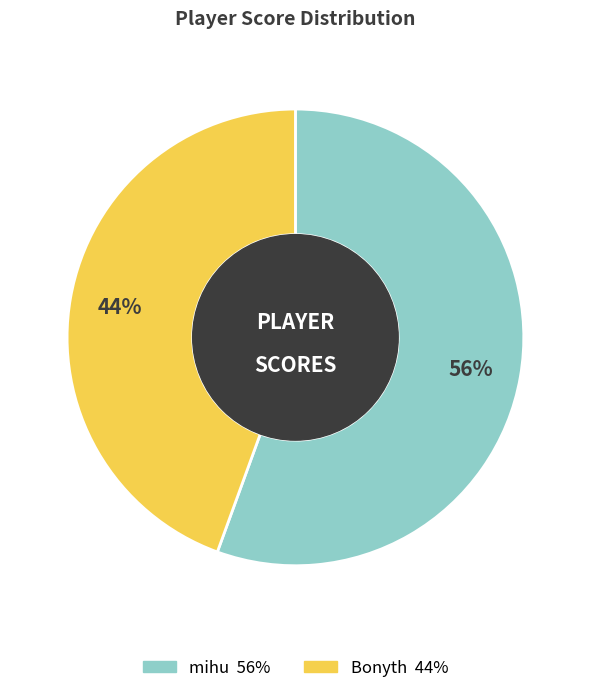

What is the largest slice in the pie chart?

mihu